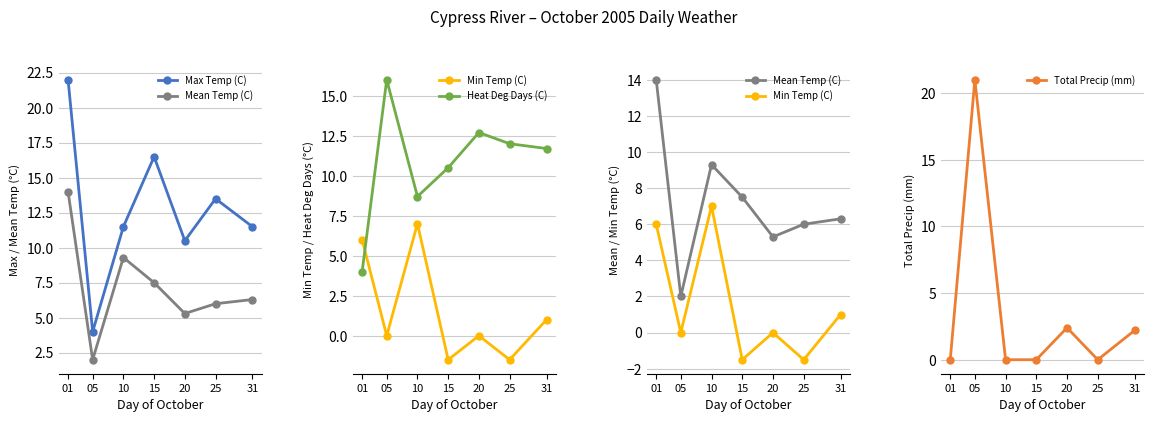

What is the total value across all series at 05?

43.0